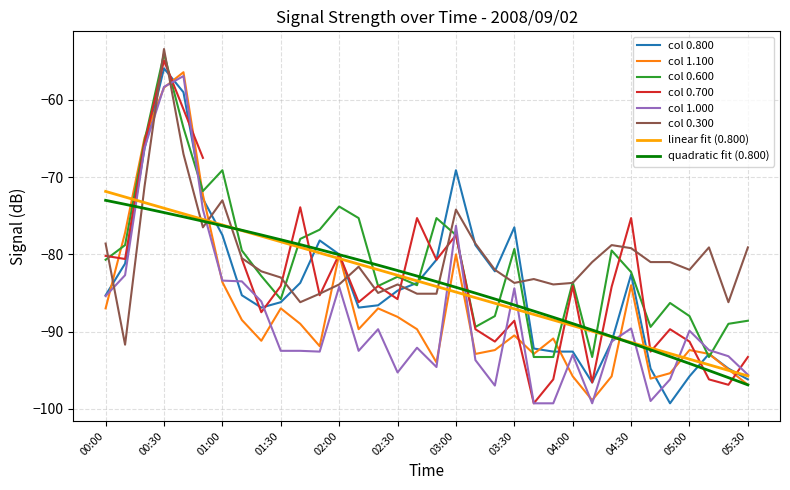

Which series changed the most between 03:50 and 04:50?

0.600